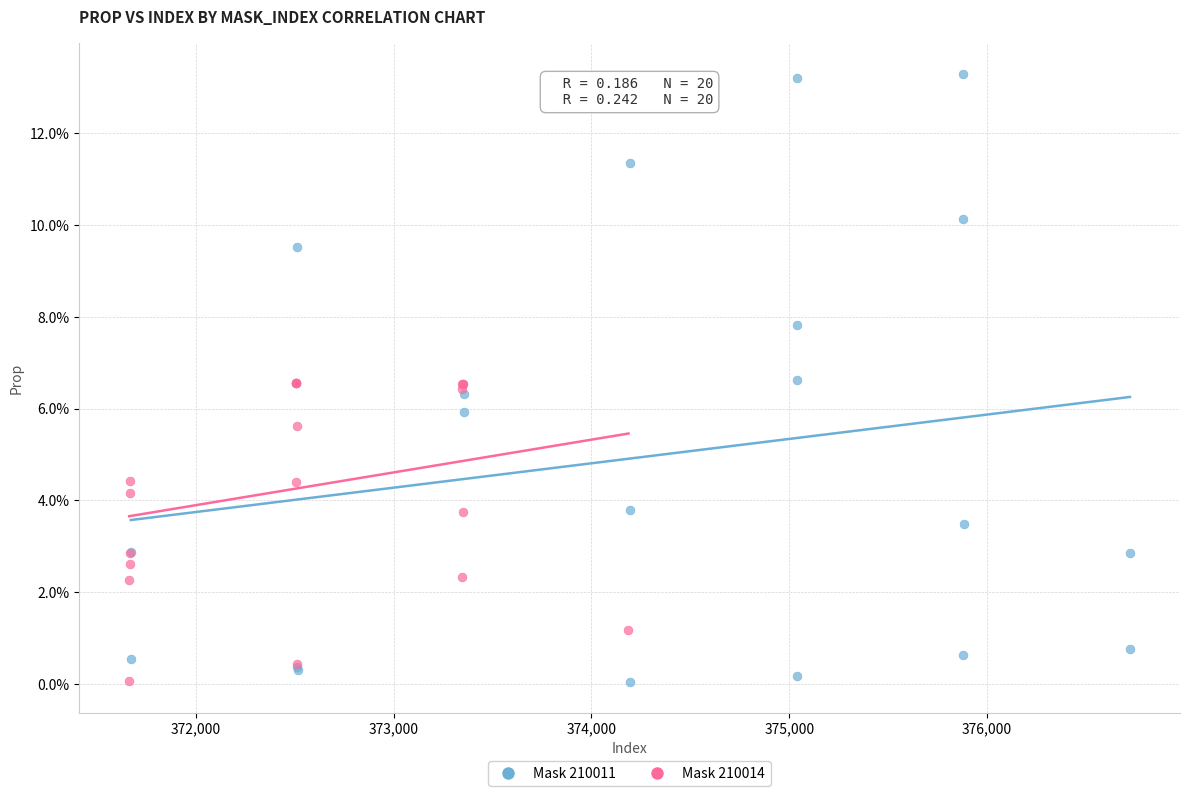

What are all the series names shown in the legend?

Mask 210011, Mask 210014